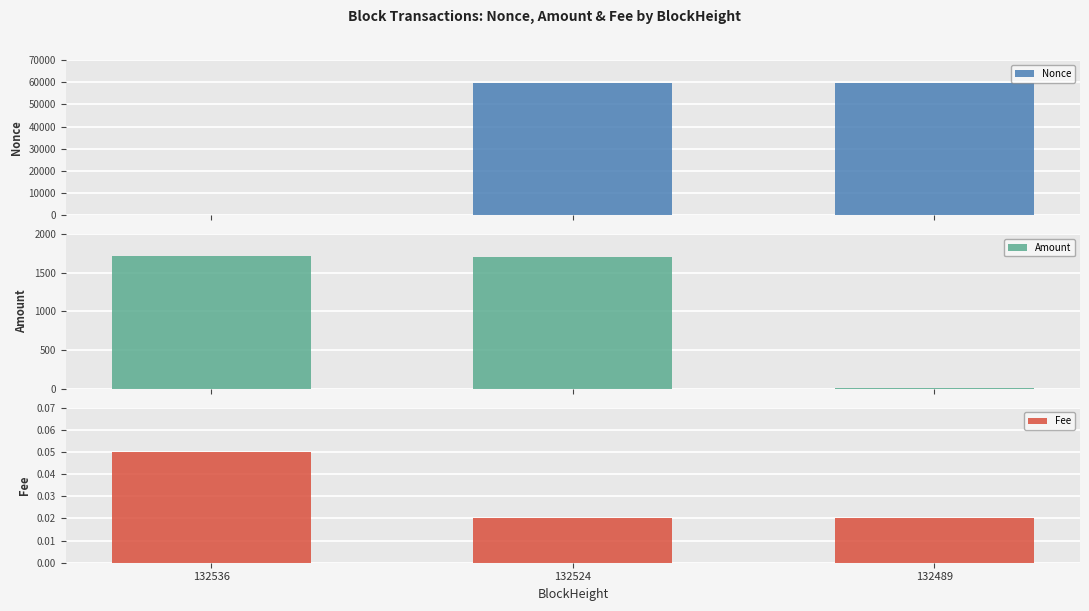

How many bars are there in total?

9